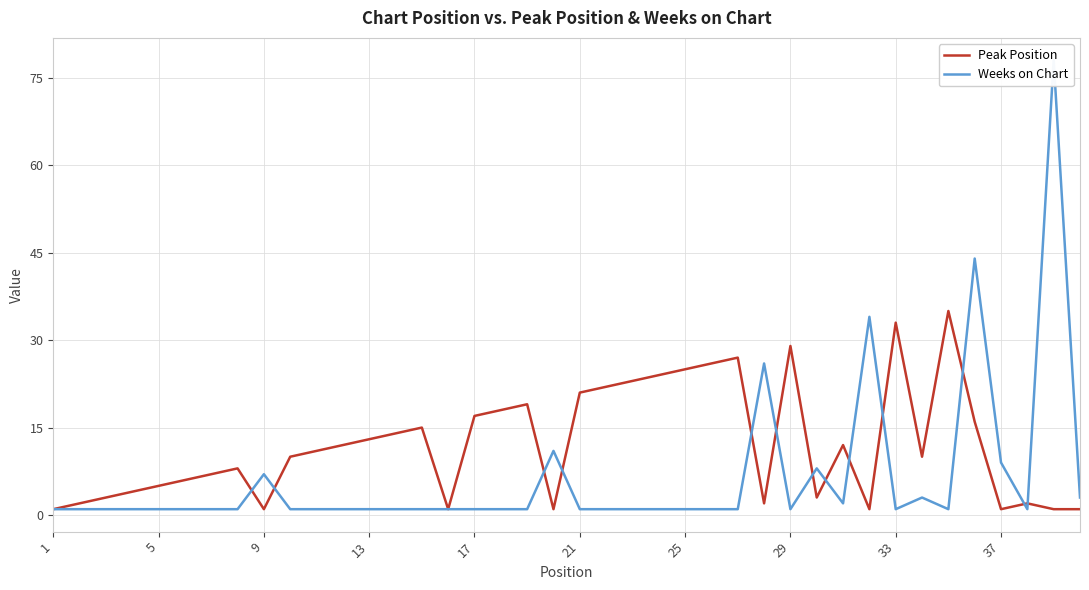

Is it true that Peak Position equals 29 at 29?

True